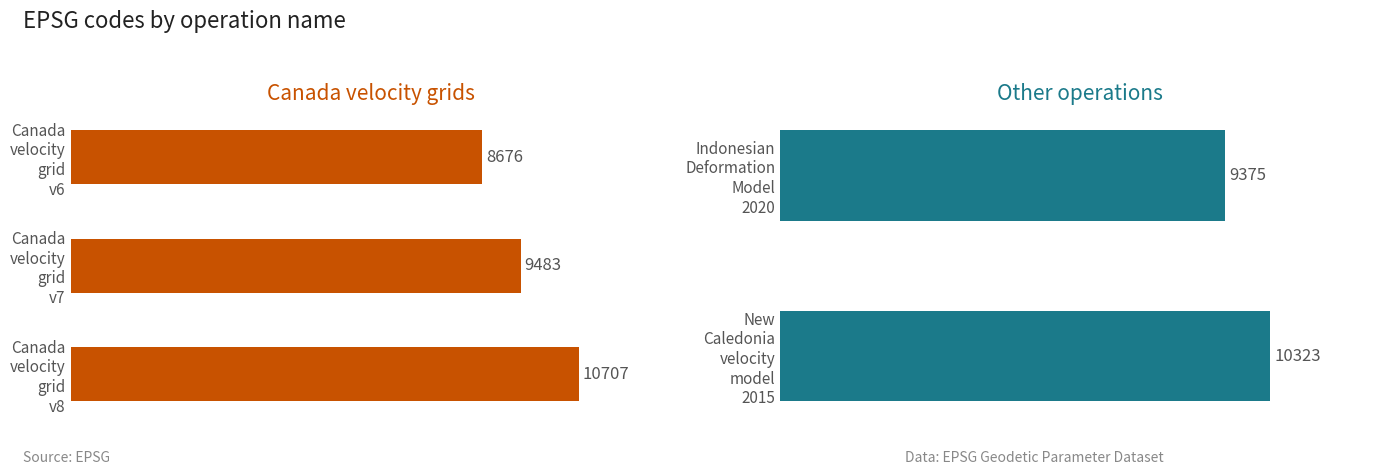

Are the bars horizontal?

Yes